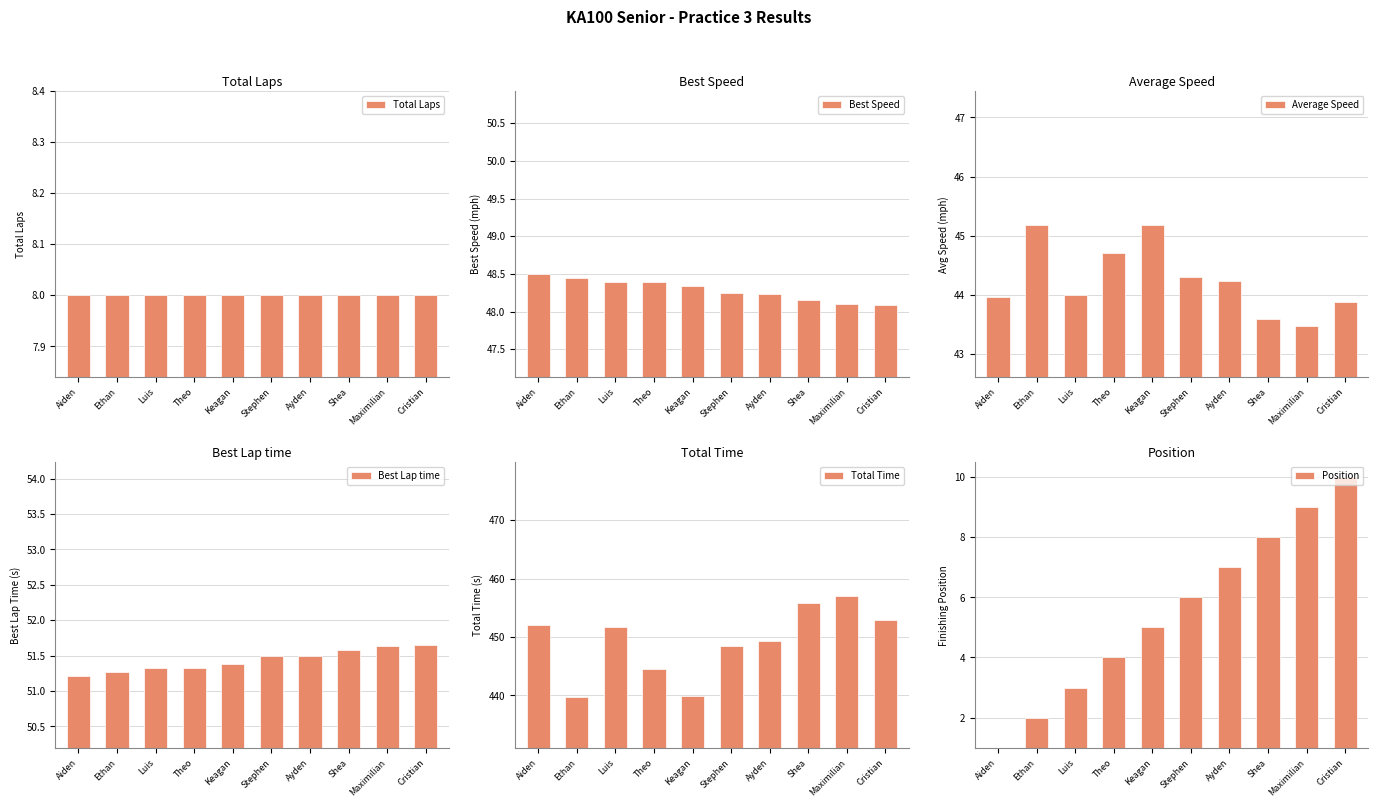

Reading left to right, what are all the values shown in this chart?

Total Laps: Aiden=8.0	Ethan=8.0	Luis=8.0	Theo=8.0	Keagan=8.0	Stephen=8.0	Ayden=8.0	Shea=8.0	Maximilian=8.0	Cristian=8.0
Best Speed: Aiden=48.5	Ethan=48.4	Luis=48.4	Theo=48.4	Keagan=48.3	Stephen=48.2	Ayden=48.2	Shea=48.2	Maximilian=48.1	Cristian=48.1
Average Speed: Aiden=44.0	Ethan=45.2	Luis=44.0	Theo=44.7	Keagan=45.2	Stephen=44.3	Ayden=44.2	Shea=43.6	Maximilian=43.5	Cristian=43.9
Best Lap time: Aiden=51.2	Ethan=51.3	Luis=51.3	Theo=51.3	Keagan=51.4	Stephen=51.5	Ayden=51.5	Shea=51.6	Maximilian=51.6	Cristian=51.6
Total Time: Aiden=452.1	Ethan=439.8	Luis=451.7	Theo=444.5	Keagan=439.9	Stephen=448.5	Ayden=449.2	Shea=455.8	Maximilian=457.1	Cristian=452.8
Position: Aiden=1.0	Ethan=2.0	Luis=3.0	Theo=4.0	Keagan=5.0	Stephen=6.0	Ayden=7.0	Shea=8.0	Maximilian=9.0	Cristian=10.0